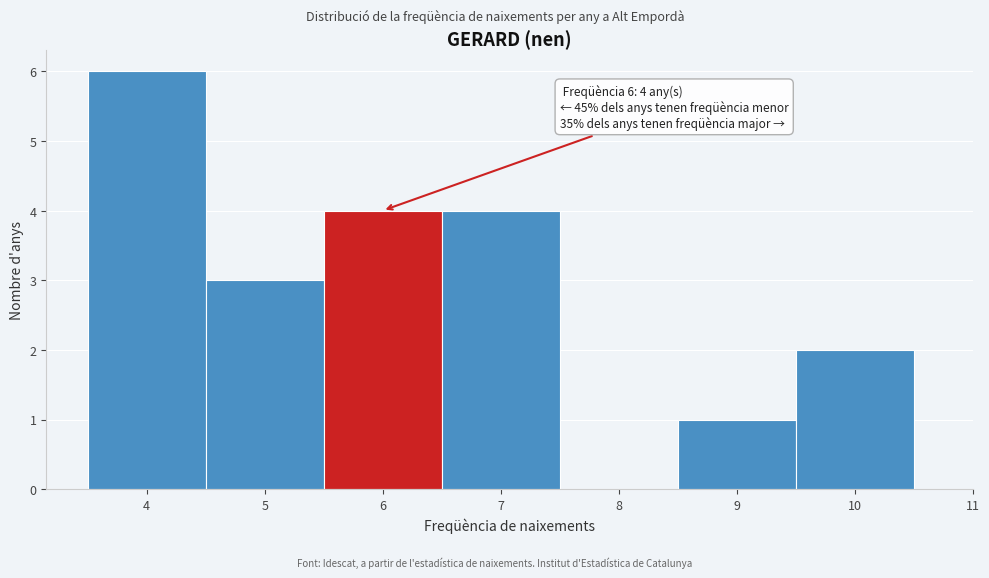

Which range on the x-axis has the tallest bar?

3.5 to 4.5